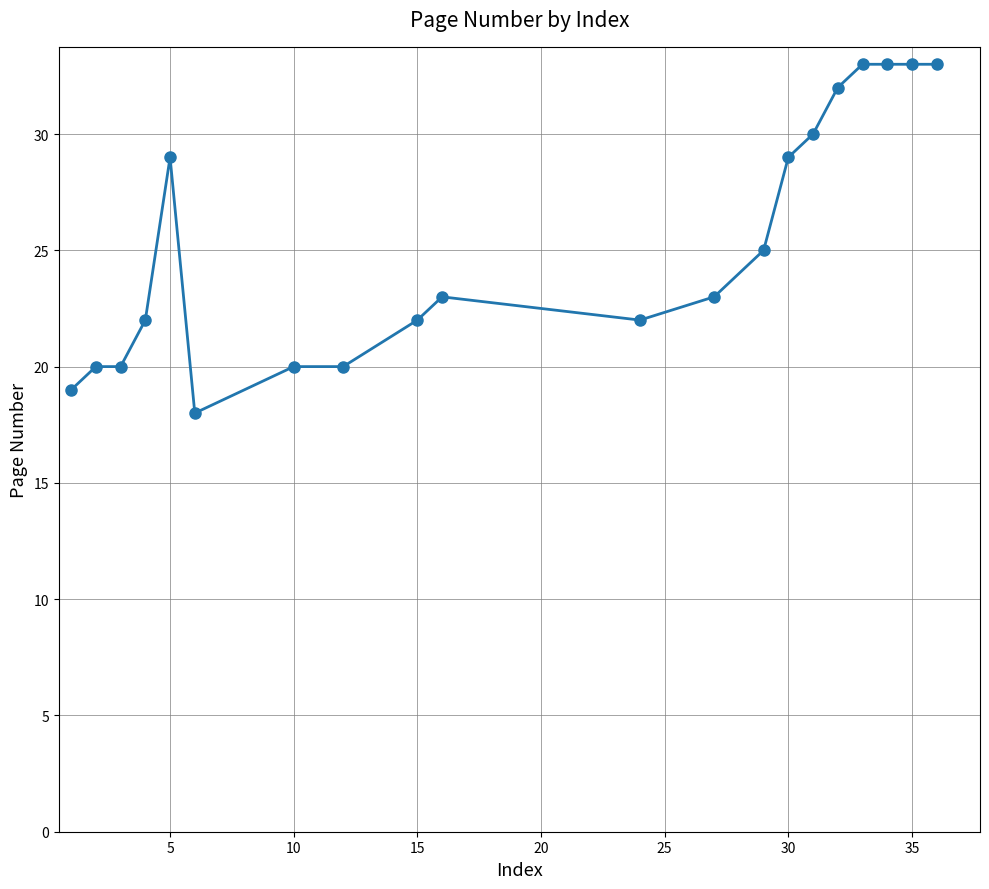

Count the number of categories in the chart.

20